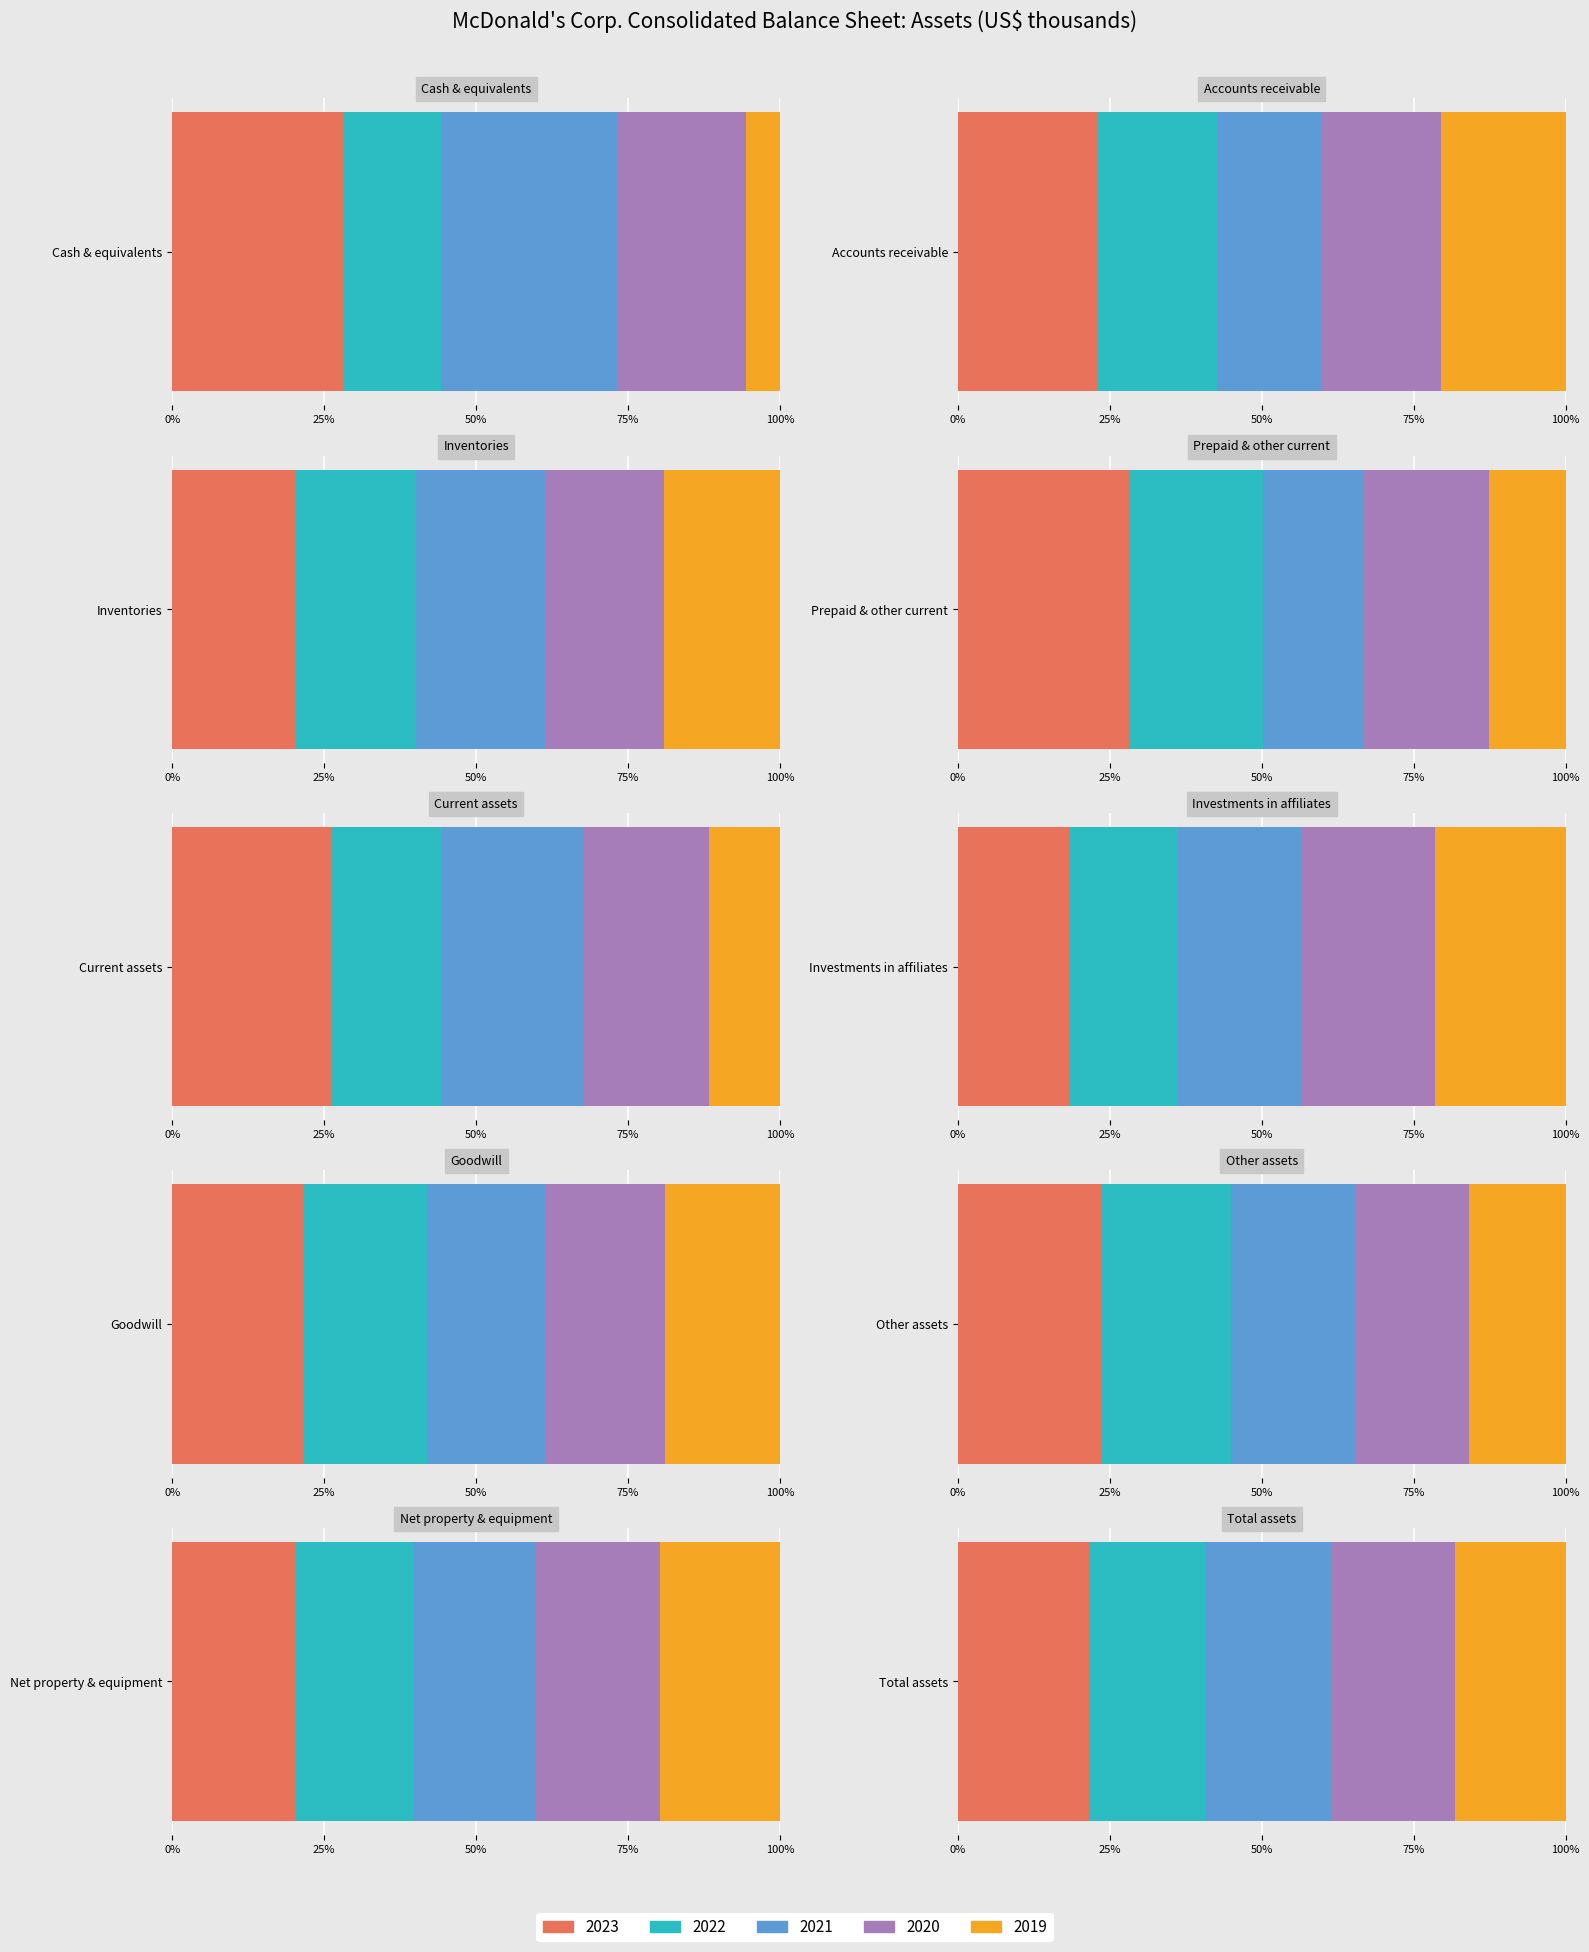

How many bars are there in total?

50